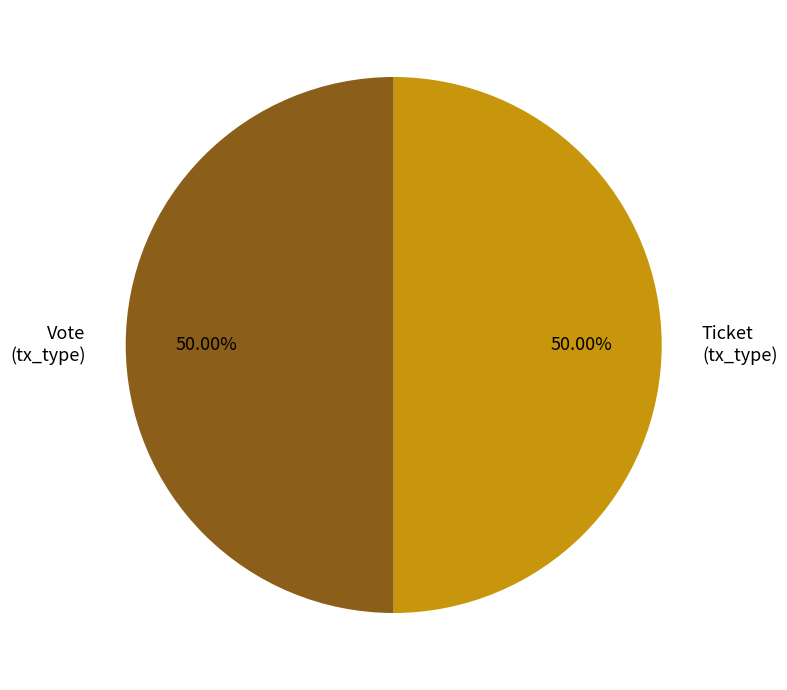

Do Vote (tx_type) and Ticket (tx_type) together represent more than half of the pie?

Yes